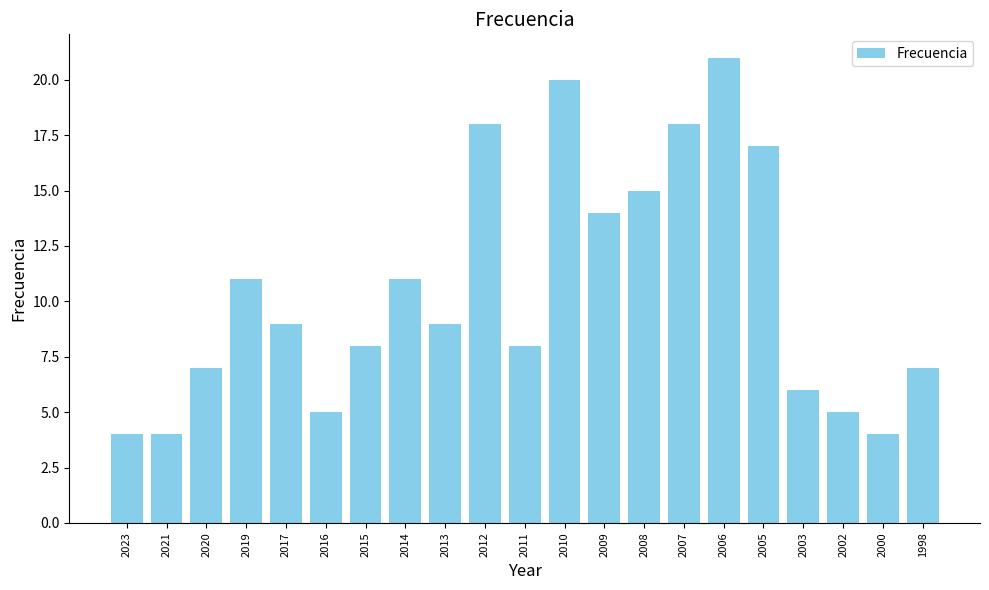

What is the smallest value displayed?

4